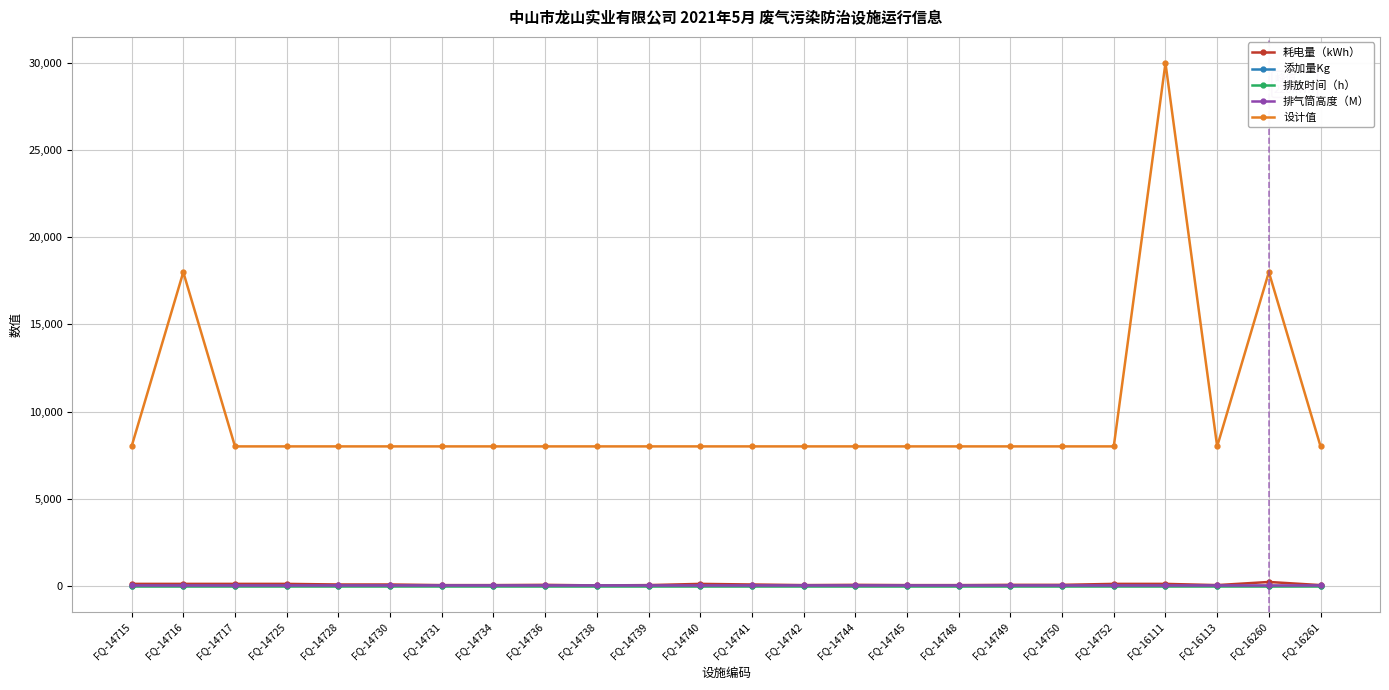

How many series are shown in this chart?

5